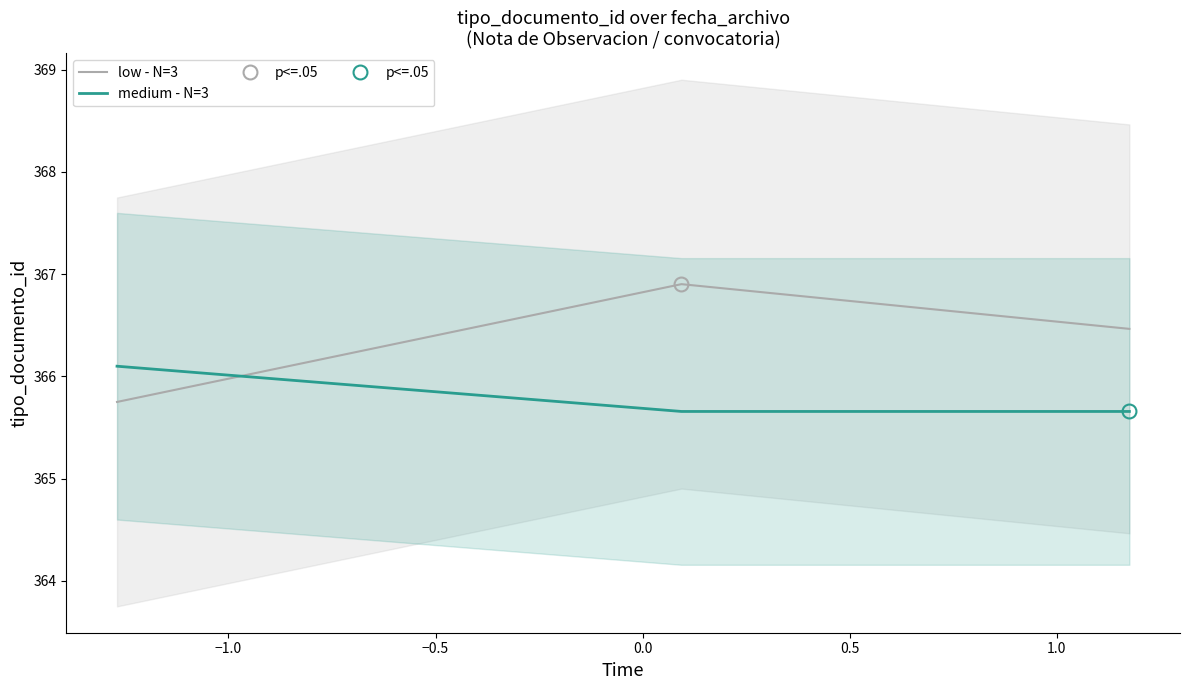

At how many categories does at least one series exceed 366?

3